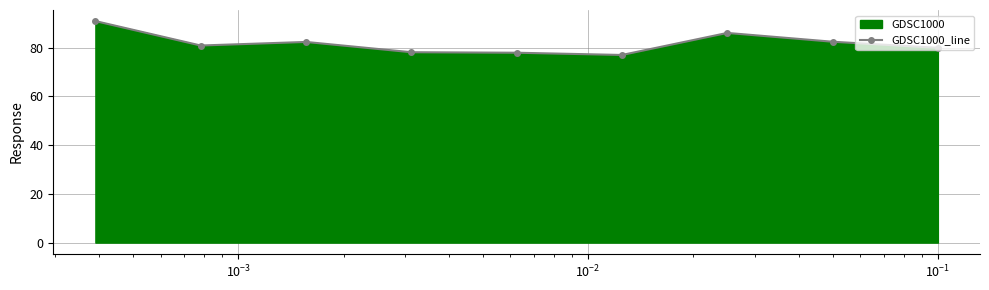

What is the difference between the maximum and minimum values?

13.9